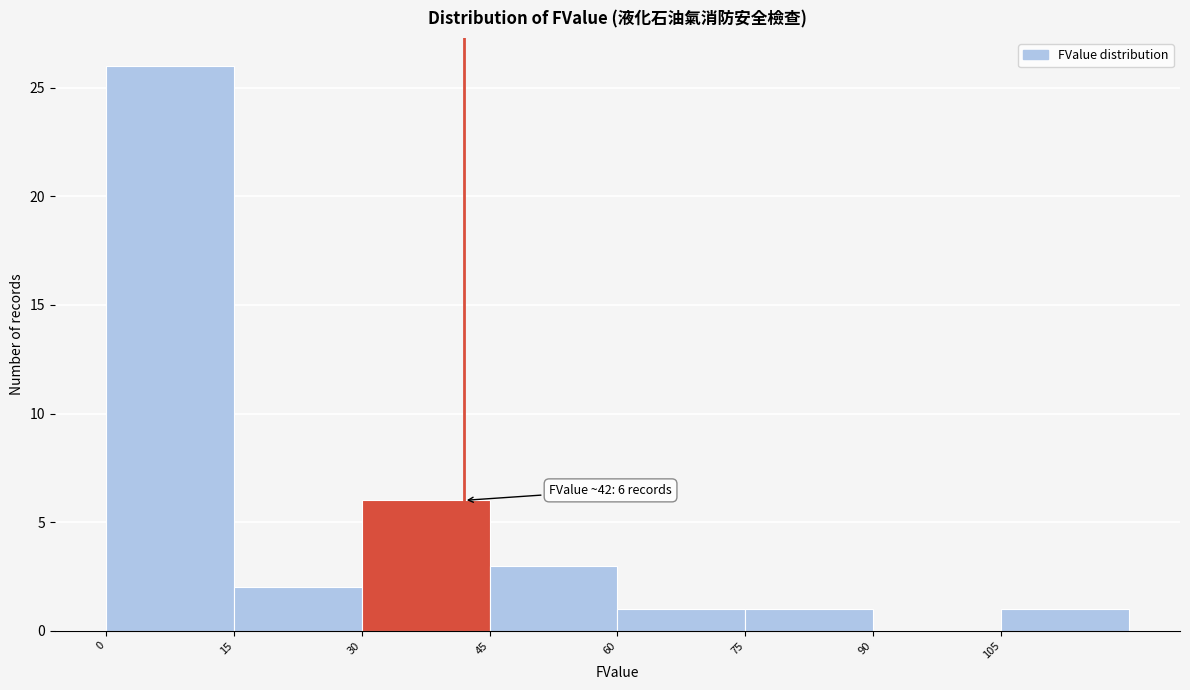

Over which range of the x-axis is the bar tallest?

0 to 15